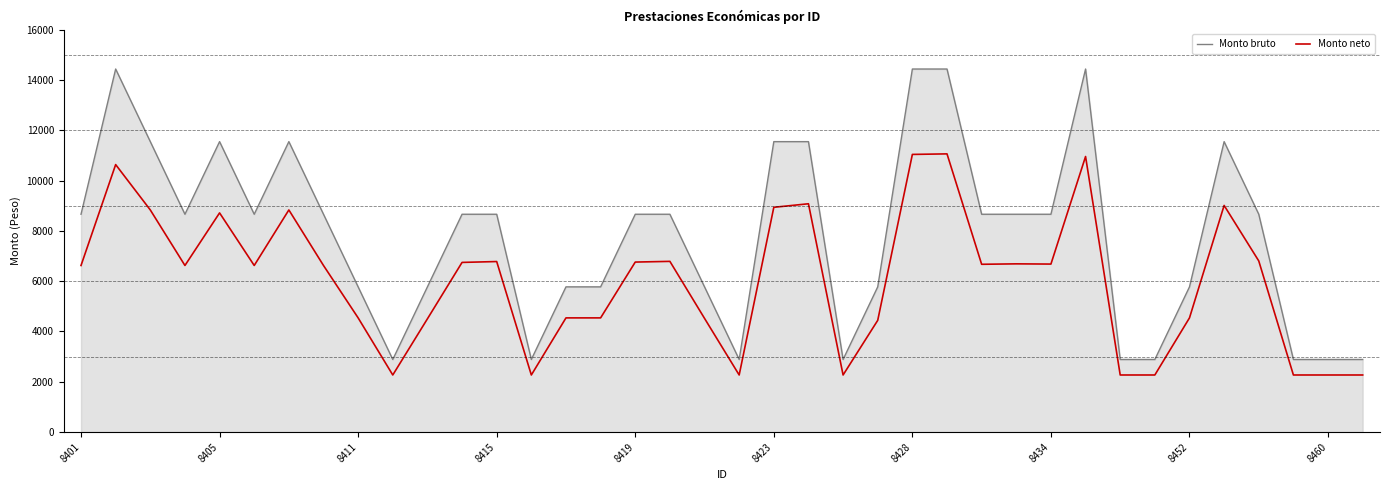

Which series has the largest range (max minus min)?

Monto bruto